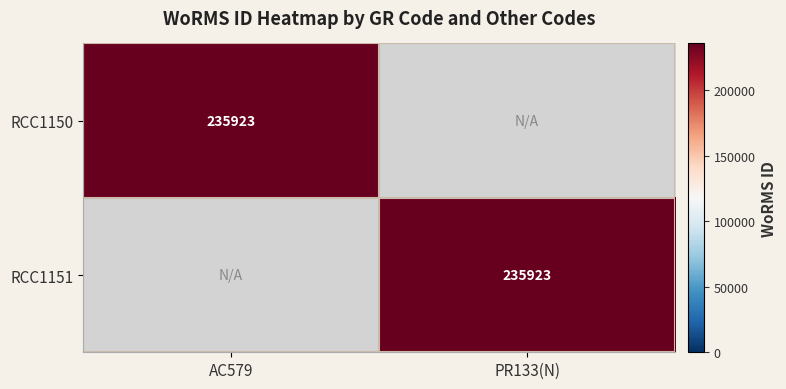

Is it true that RCC1150 equals 235923 at AC579?

True